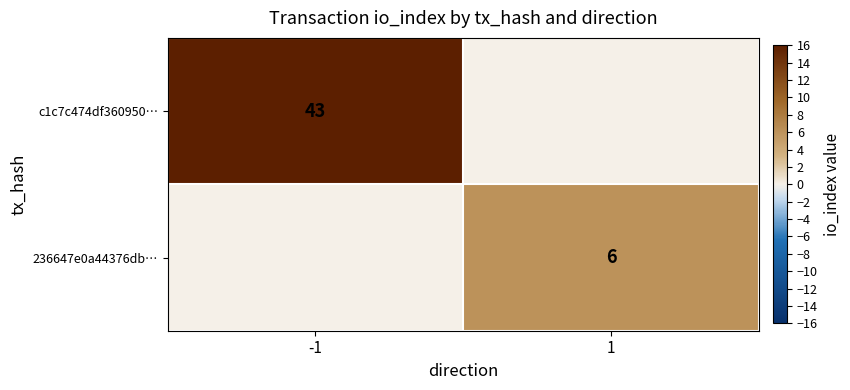

At -1, list the series in order from largest to smallest.

c1c7c474df360950…, 236647e0a44376db…